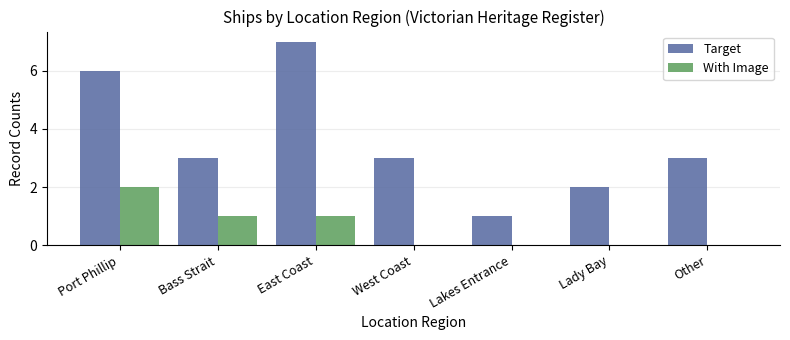

How many Target values are between 2 and 6?

5